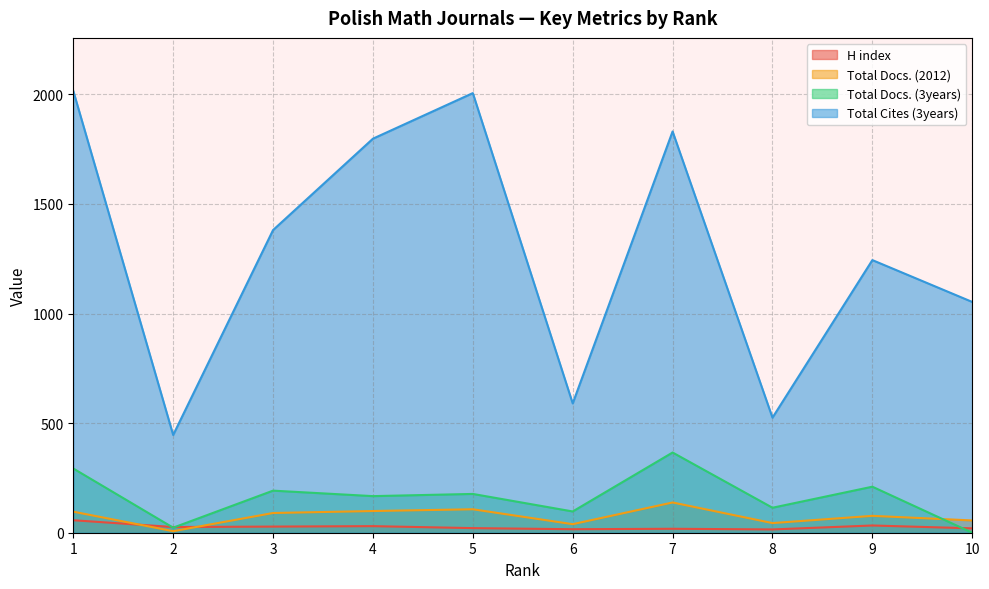

What is the value of the Total Cites (3years) point at the 4th from the left?

1798